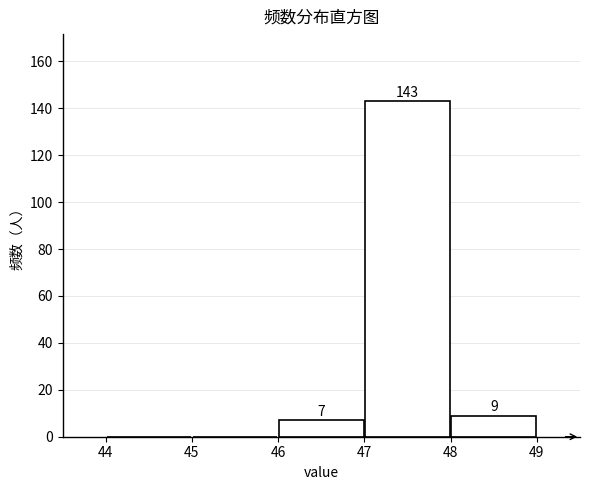

Which range on the x-axis has the tallest bar?

47 to 48